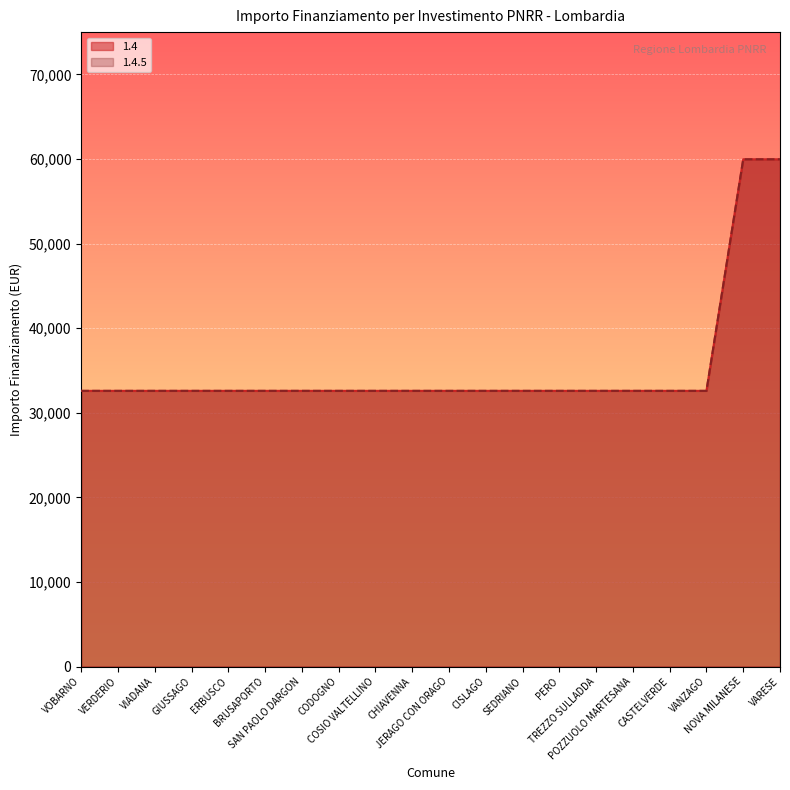

Reading right to left, extract all data points from this chart.

1.4: VARESE=59966	NOVA MILANESE=59966	VANZAGO=32589	CASTELVERDE=32589	POZZUOLO MARTESANA=32589	TREZZO SULLADDA=32589	PERO=32589	SEDRIANO=32589	CISLAGO=32589	JERAGO CON ORAGO=32589	CHIAVENNA=32589	COSIO VALTELLINO=32589	CODOGNO=32589	SAN PAOLO DARGON=32589	BRUSAPORTO=32589	ERBUSCO=32589	GIUSSAGO=32589	VIADANA=32589	VERDERIO=32589	VOBARNO=32589
1.4.5: VARESE=59966	NOVA MILANESE=59966	VANZAGO=32589	CASTELVERDE=32589	POZZUOLO MARTESANA=32589	TREZZO SULLADDA=32589	PERO=32589	SEDRIANO=32589	CISLAGO=32589	JERAGO CON ORAGO=32589	CHIAVENNA=32589	COSIO VALTELLINO=32589	CODOGNO=32589	SAN PAOLO DARGON=32589	BRUSAPORTO=32589	ERBUSCO=32589	GIUSSAGO=32589	VIADANA=32589	VERDERIO=32589	VOBARNO=32589